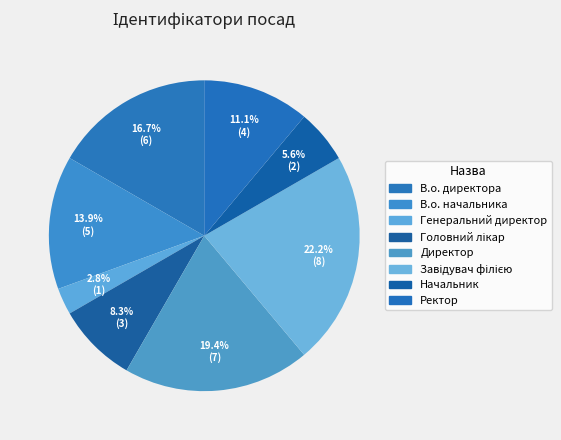

How many slices are in this pie chart?

8